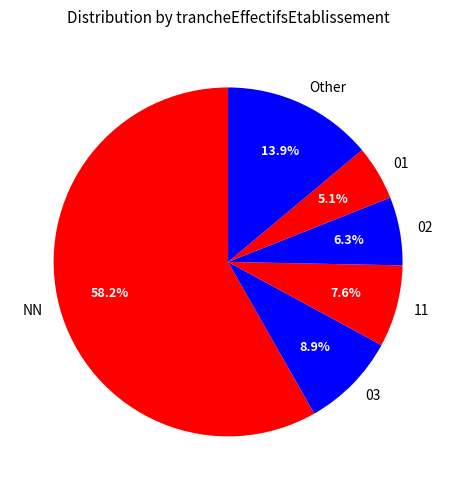

Does 11 represent more than half of the total?

No